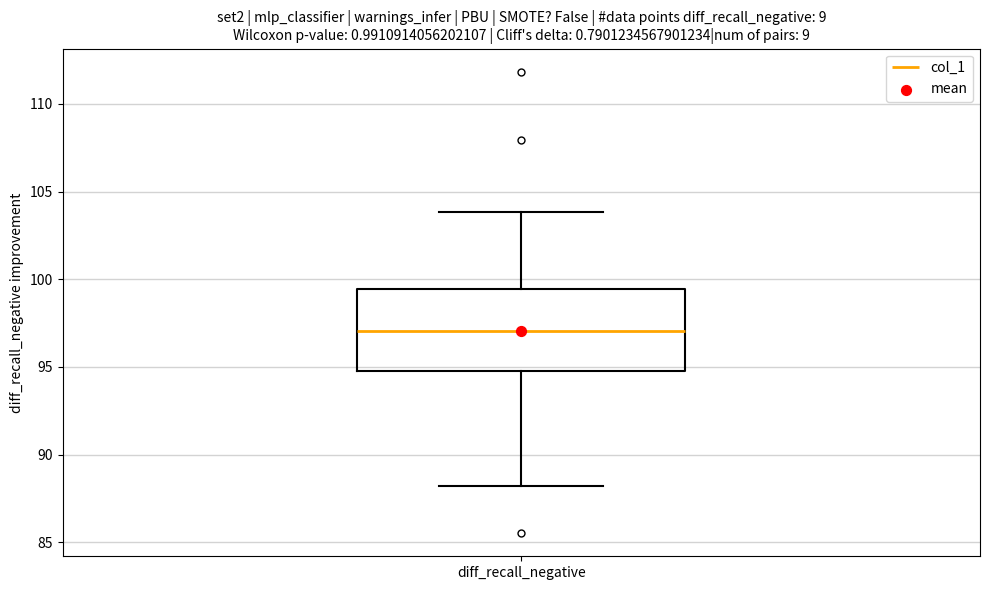

Transcribe this box plot: give where the median line is, the range the box spans, and where the two whiskers end, as read against the y-axis. The values are not printed on the chart, so give them approximately, as read against the axis.

median 97.0, box 95.0 to 99.5, whiskers 88.0 to 104.0